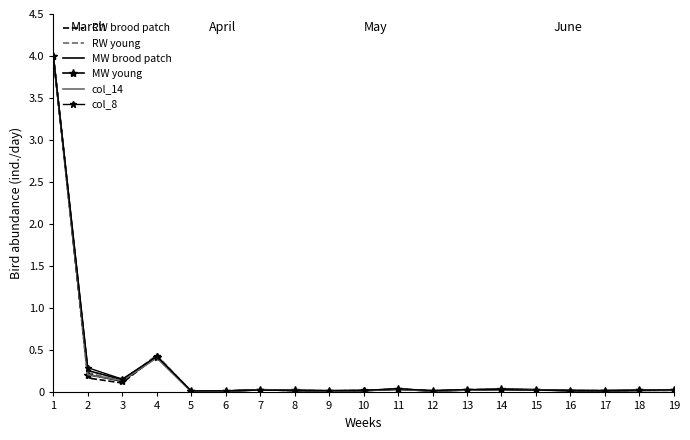

True or false: col_6 has a value of 0.0 at 5.

False